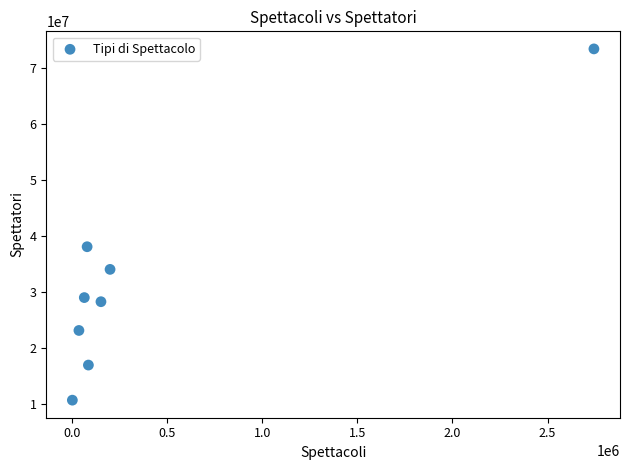

What is the range of X values (max minus min)?

2740685